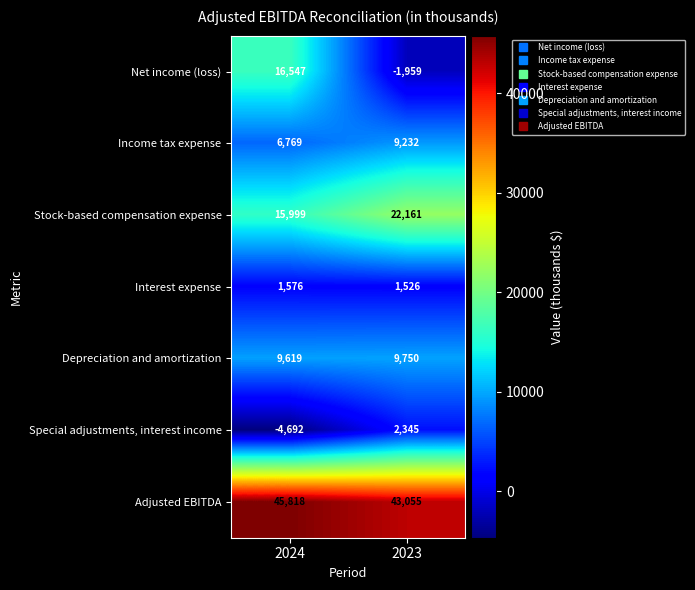

Rank the series by their maximum value, from highest to lowest.

Adjusted EBITDA, Stock-based compensation expense, Net income (loss), Depreciation and amortization, Income tax expense, Special adjustments, interest income, Interest expense